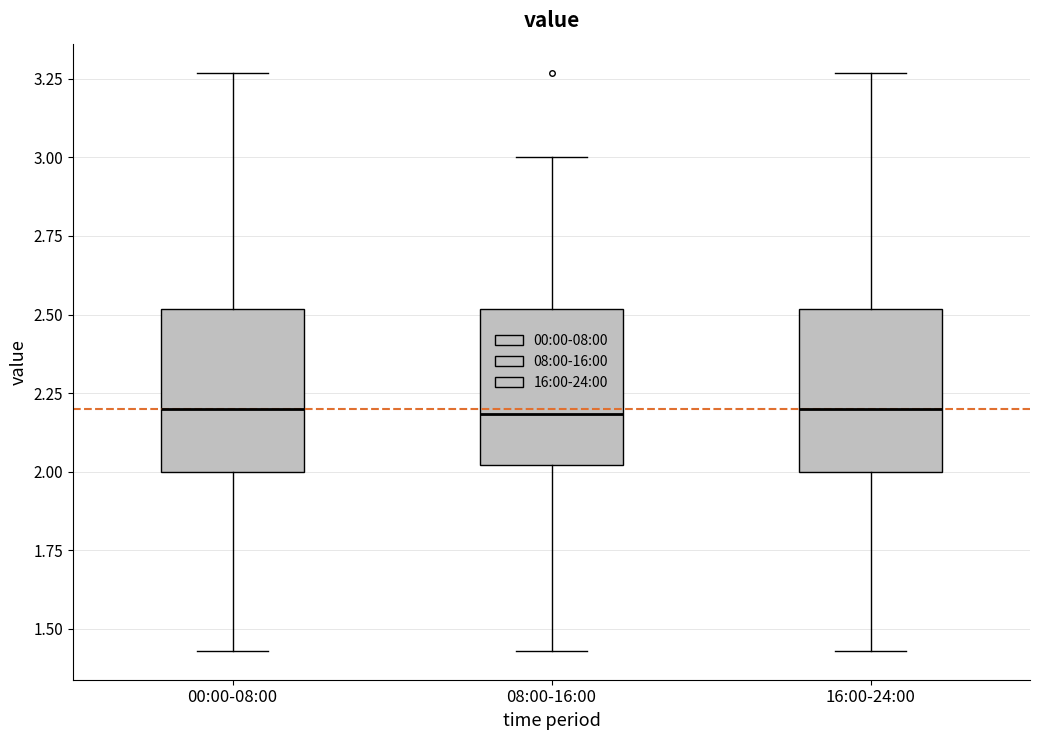

Reading left to right, read every box against the y-axis: the position of its median line, the range the box covers, and the ends of its whiskers. The values are not printed on the chart, so give them approximately, as read against the axis.

00:00-08:00: median 2.20, box 2.00 to 2.50, whiskers 1.45 to 3.25
08:00-16:00: median 2.20, box 2.00 to 2.50, whiskers 1.45 to 3.00
16:00-24:00: median 2.20, box 2.00 to 2.50, whiskers 1.45 to 3.25